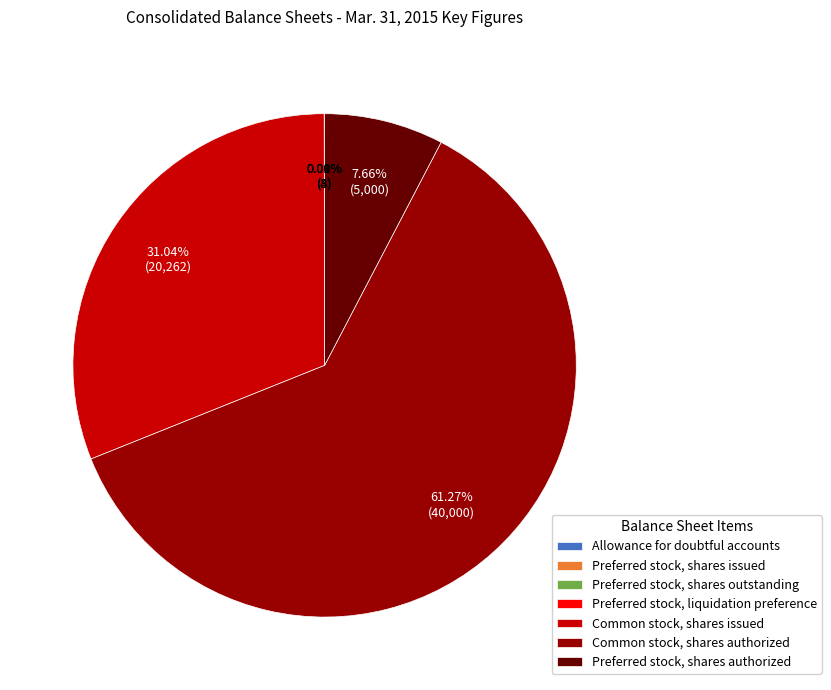

Combined, do Preferred stock, shares authorized and Common stock, shares authorized account for over 50%?

Yes